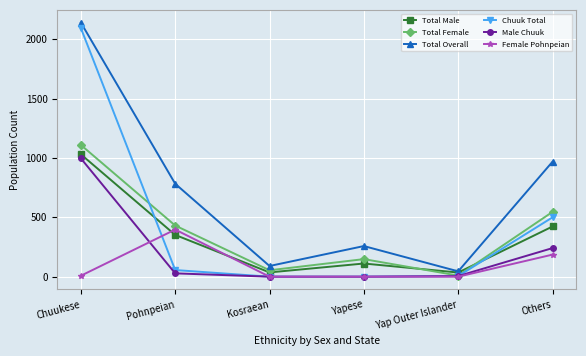

True or false: Total Female has more than 1 points higher than both neighbors.

False